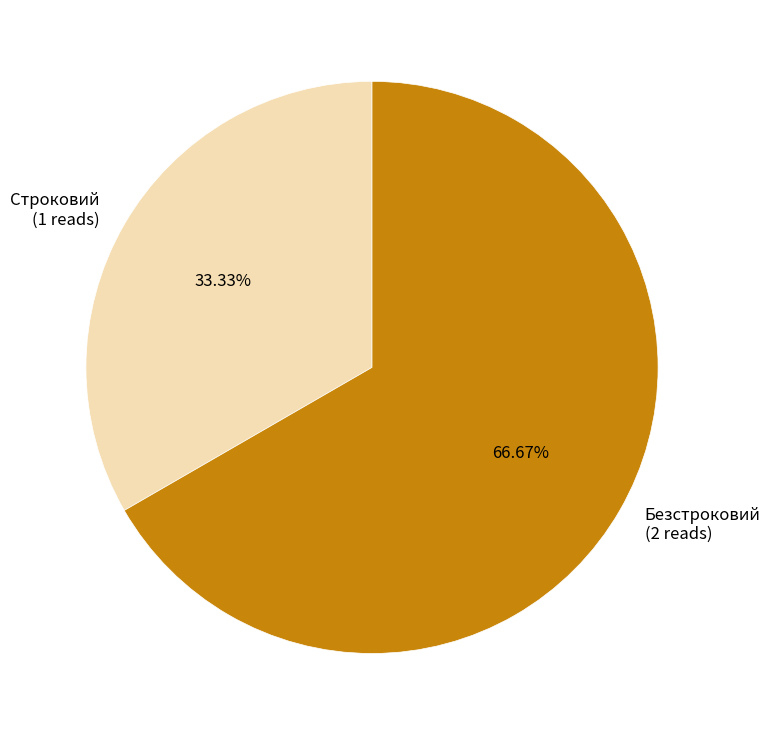

Rank the categories by value from lowest to highest.

Строковий, Безстроковий